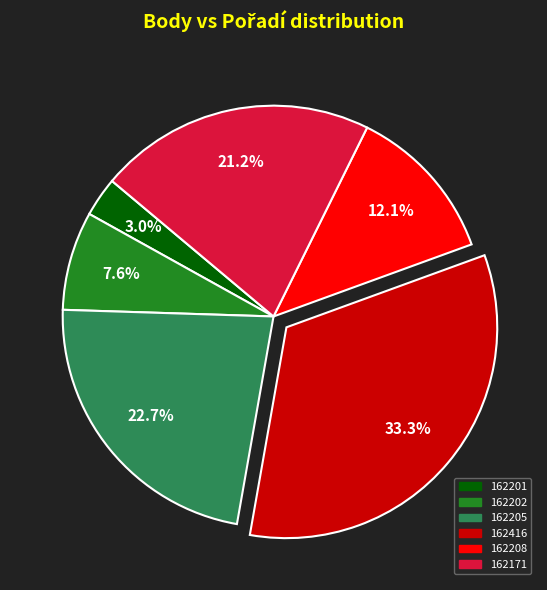

To the nearest percent, what is the difference between the largest and smallest slice percentages?

30%